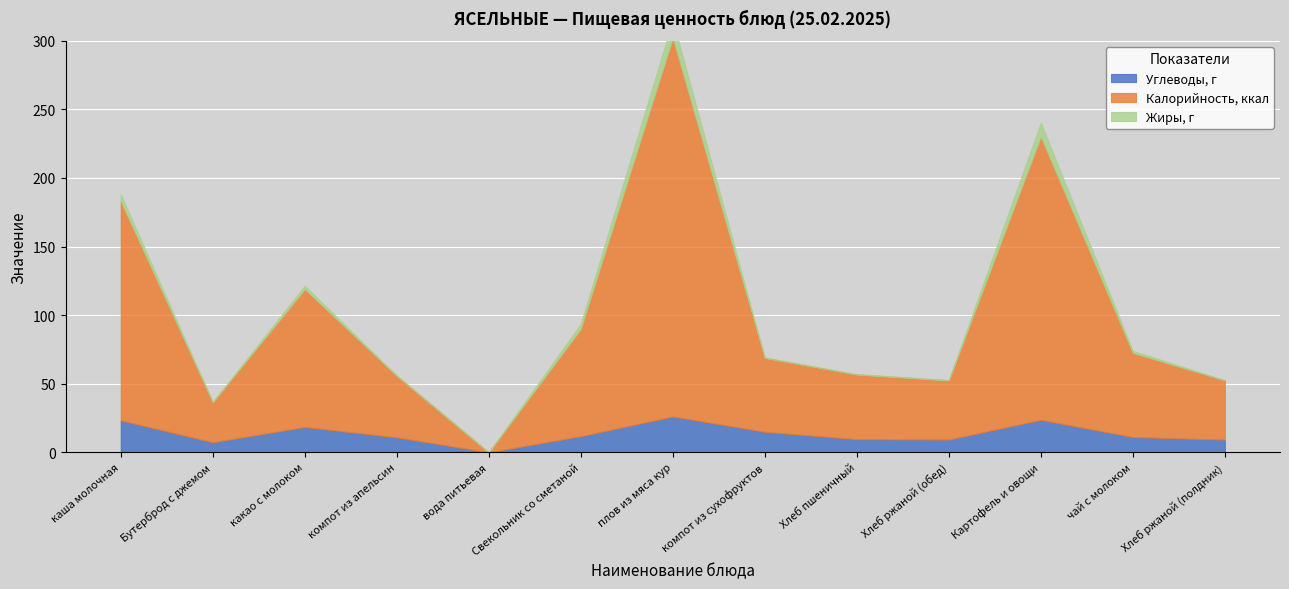

At how many categories does at least one series exceed 127?

3